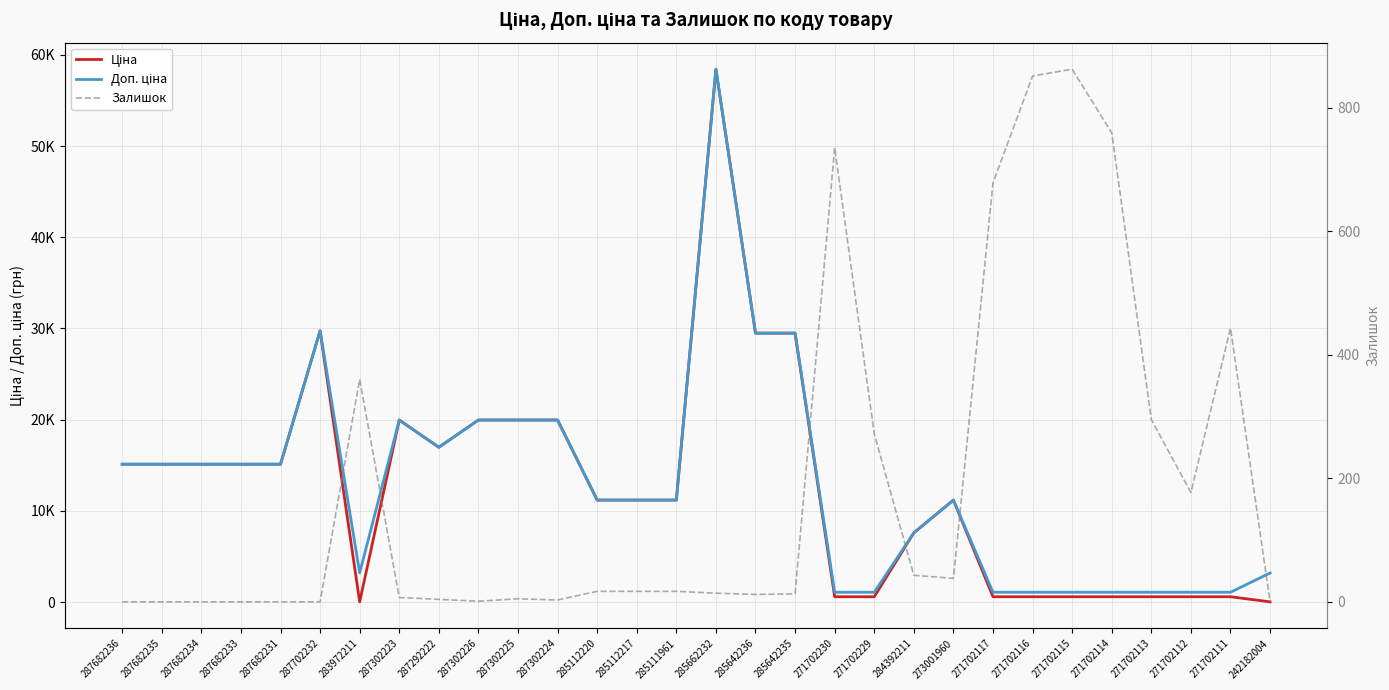

Which category has the lowest value in the Доп. ціна series?

271702230